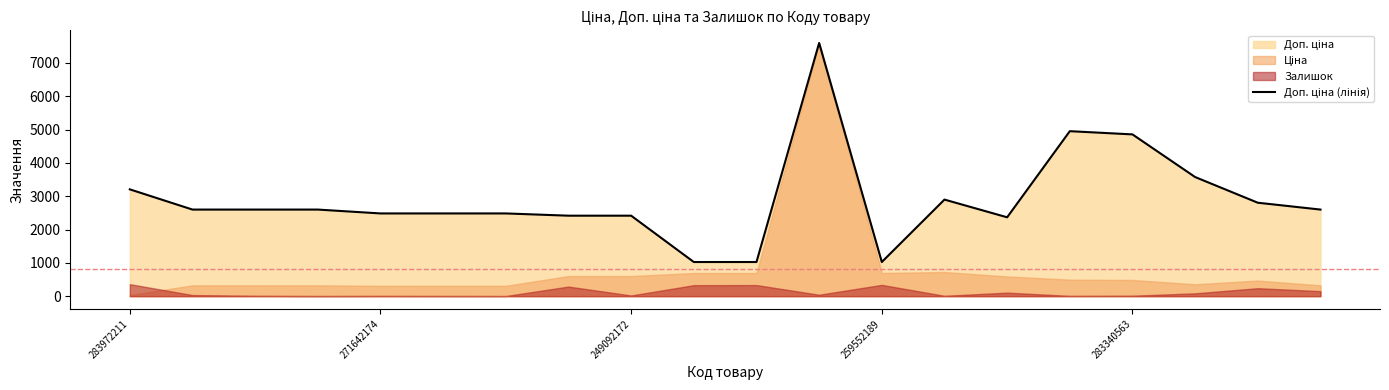

What is the value of the 19th point from the left?

2803.6